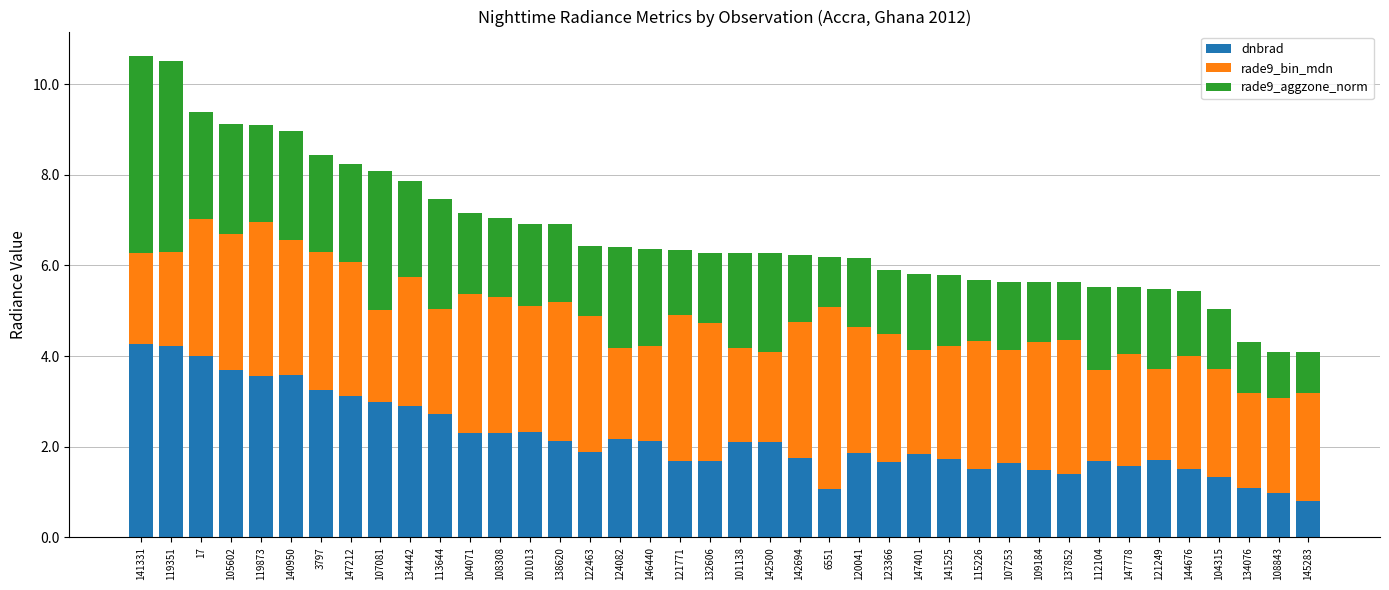

How many series are shown in this chart?

3